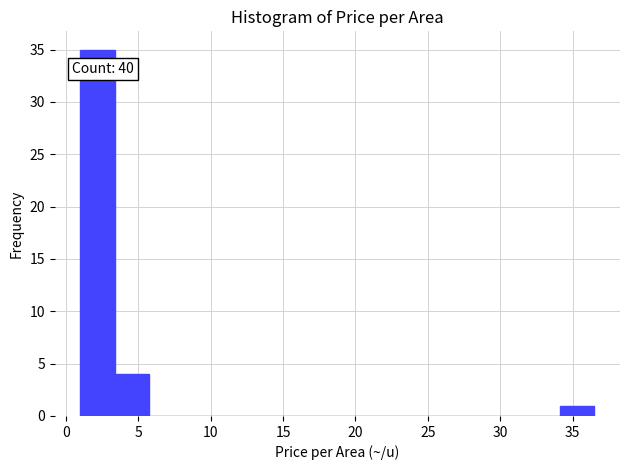

Which range on the x-axis has the tallest bar?

1.0 to 3.5